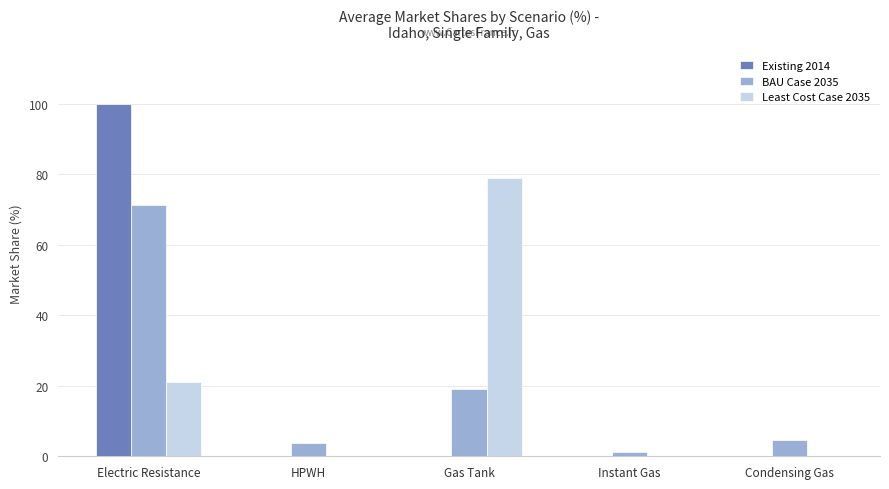

Reading left to right, transcribe all the data shown in this chart.

Existing 2014: Electric Resistance=100.0	HPWH=0.0	Gas Tank=0.0	Instant Gas=0.0	Condensing Gas=0.0
BAU Case 2035: Electric Resistance=71.2	HPWH=3.8	Gas Tank=19.2	Instant Gas=1.2	Condensing Gas=4.6
Least Cost Case 2035: Electric Resistance=21.1	HPWH=0.0	Gas Tank=78.9	Instant Gas=0.0	Condensing Gas=0.0